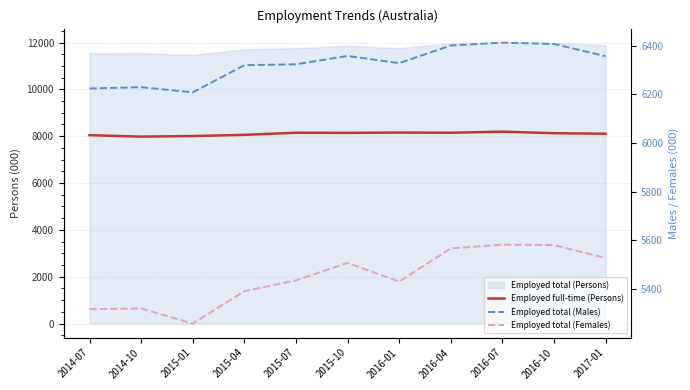

True or false: Employed total (Females) and Employed total (Males) intersect in this chart.

False